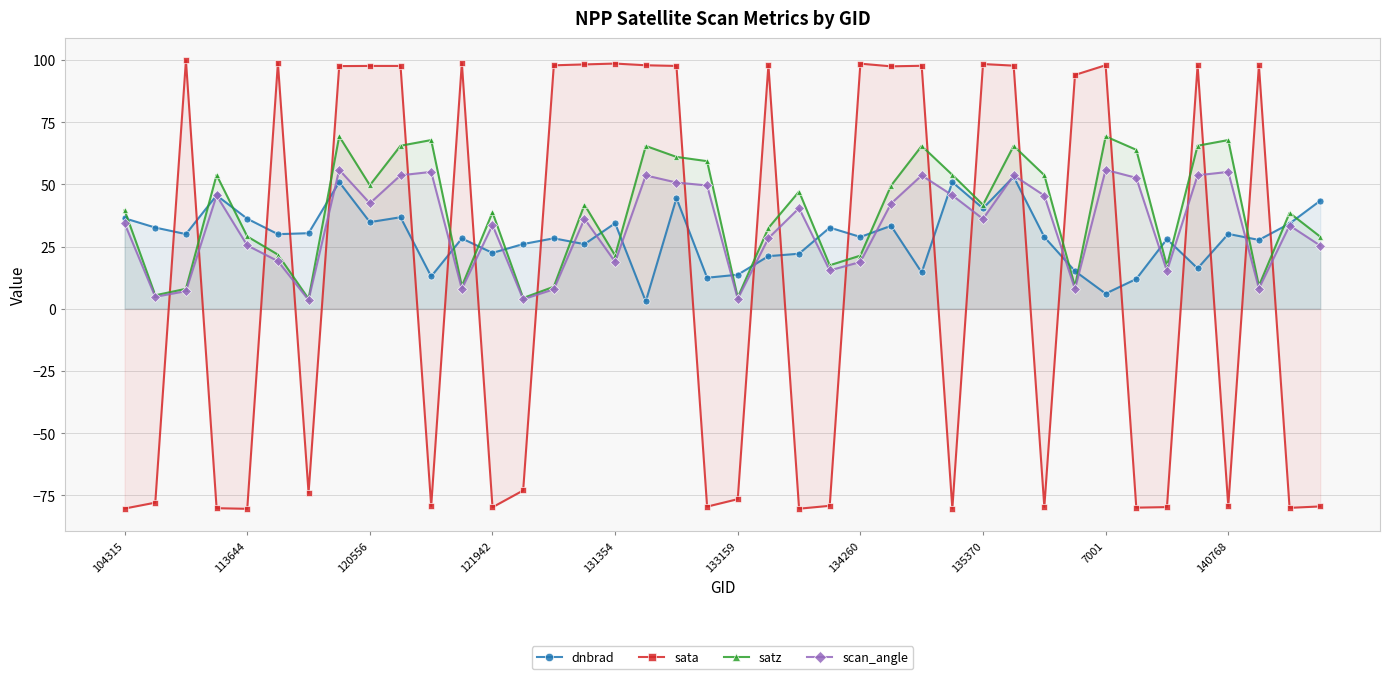

At which label does dnbrad first exceed 30?

104315